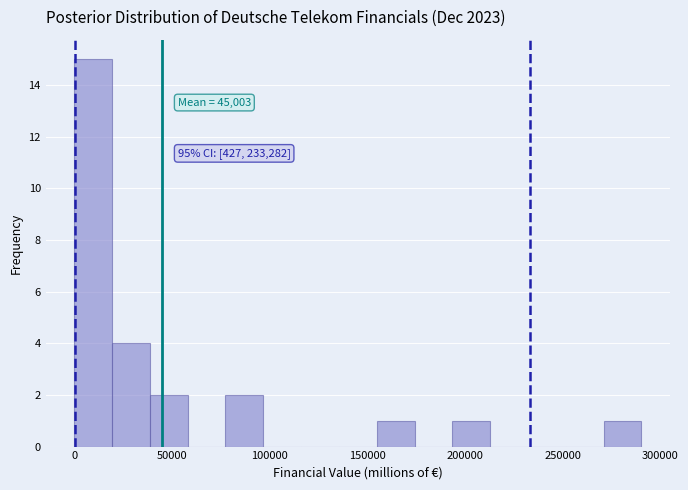

Around what value on the x-axis is the tallest bar? Give the approximate position of its centre, as read against the axis.

10000